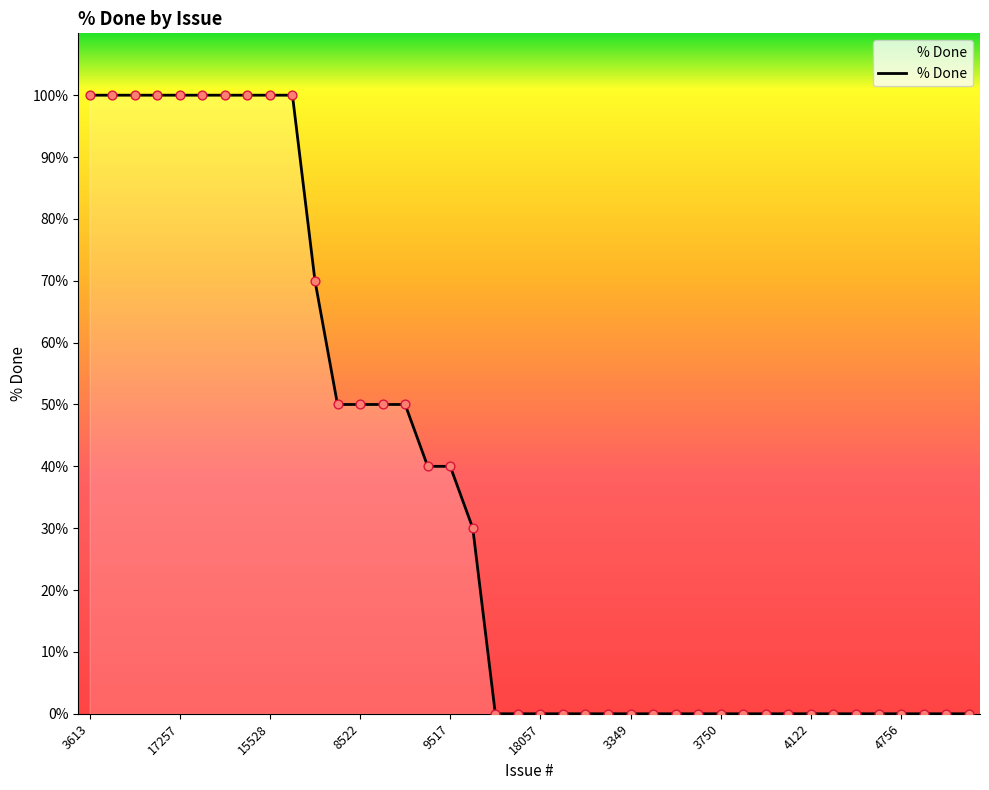

What is the maximum value shown in the chart?

100